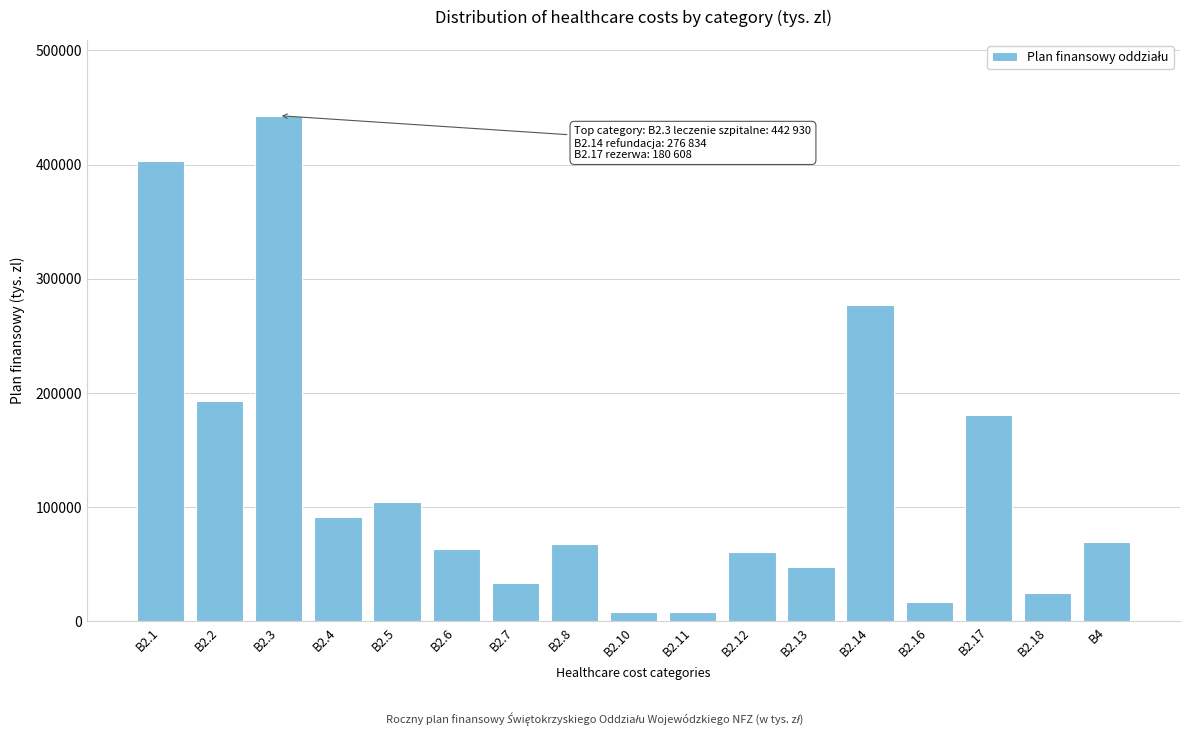

At which label is the value closest to 225464?

B2.2